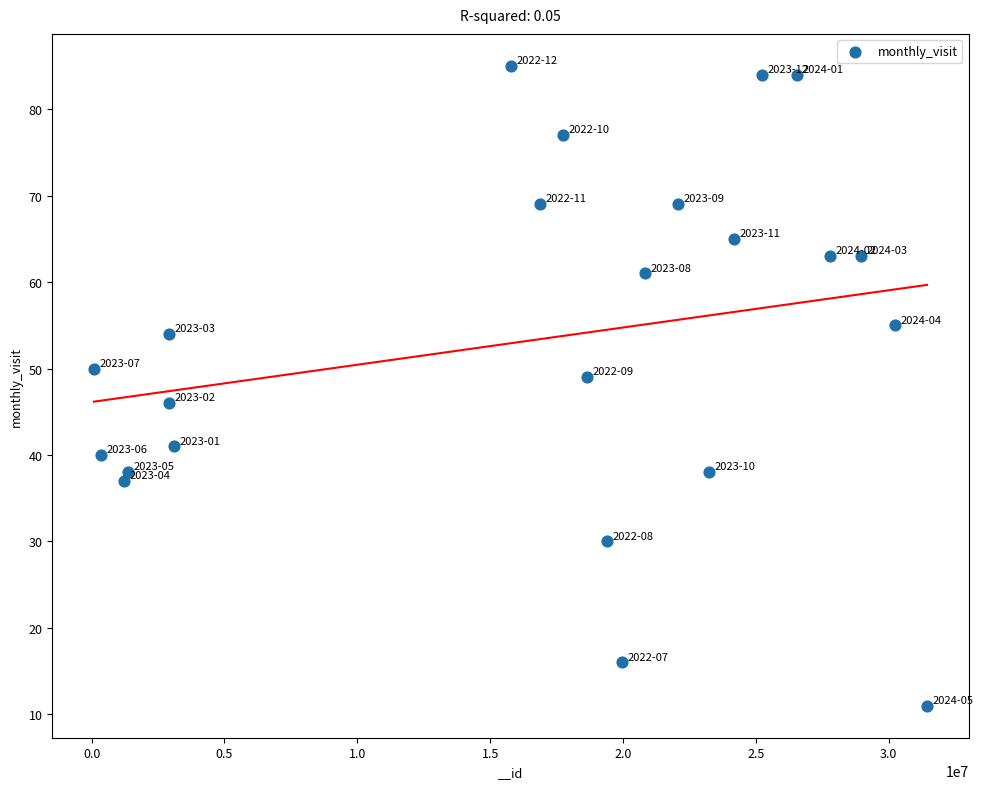

What is the range of Y values (max minus min)?

74